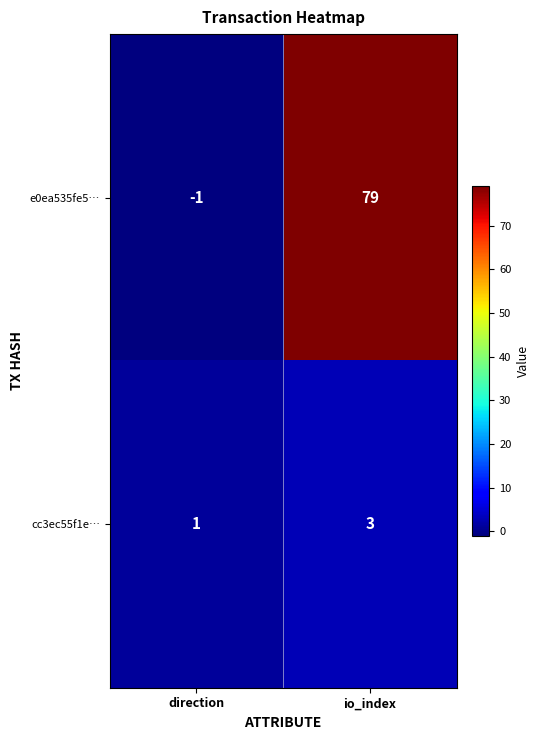

Which category has the highest value across all series?

io_index